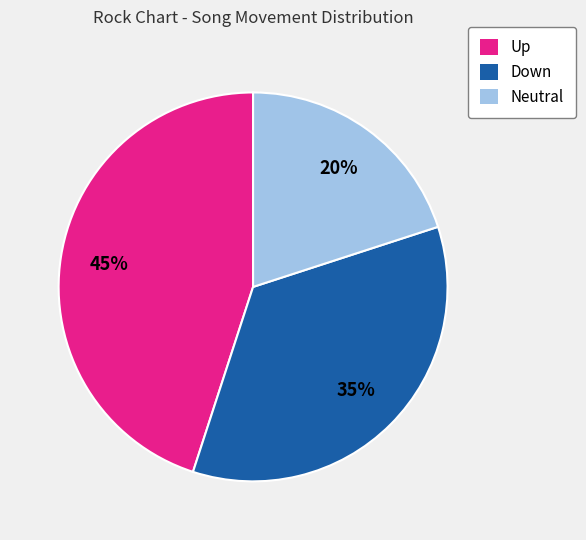

To the nearest percent, what percentage of the pie is Down?

35%